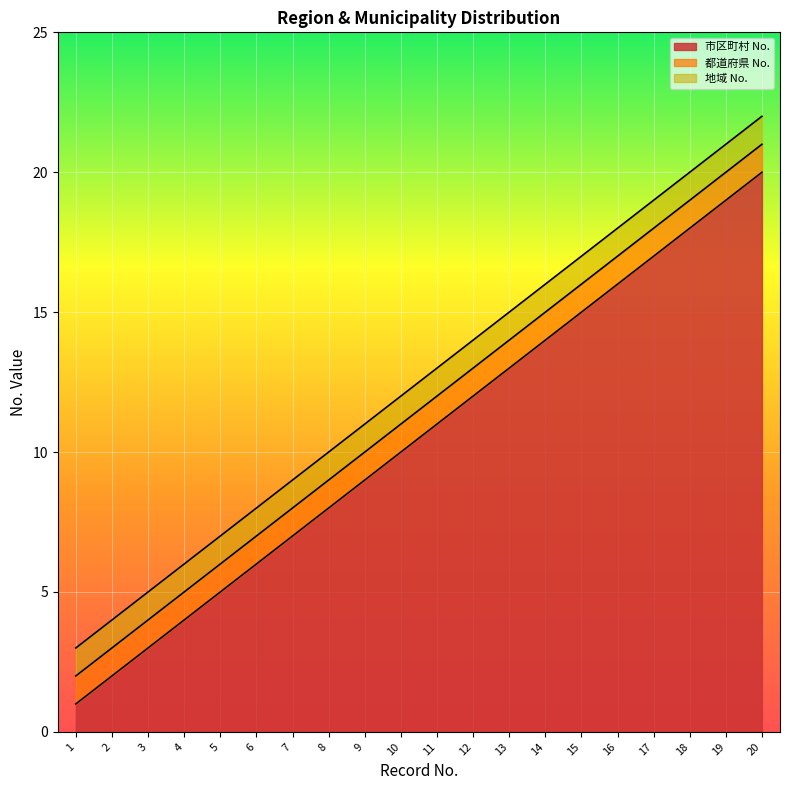

The value of 都道府県 No. at 1 is 1. True or false?

True